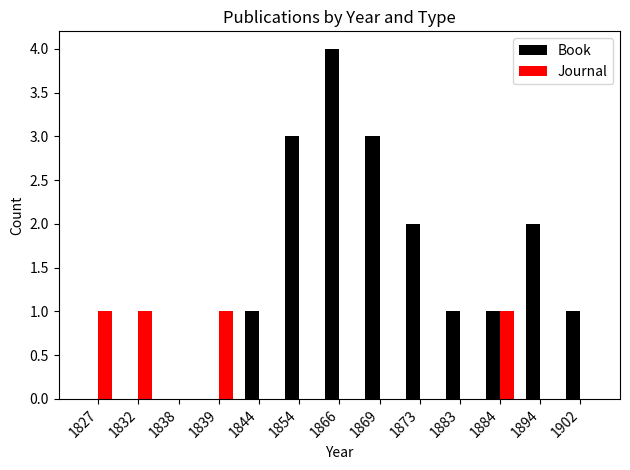

Which series has the largest range (max minus min)?

Book